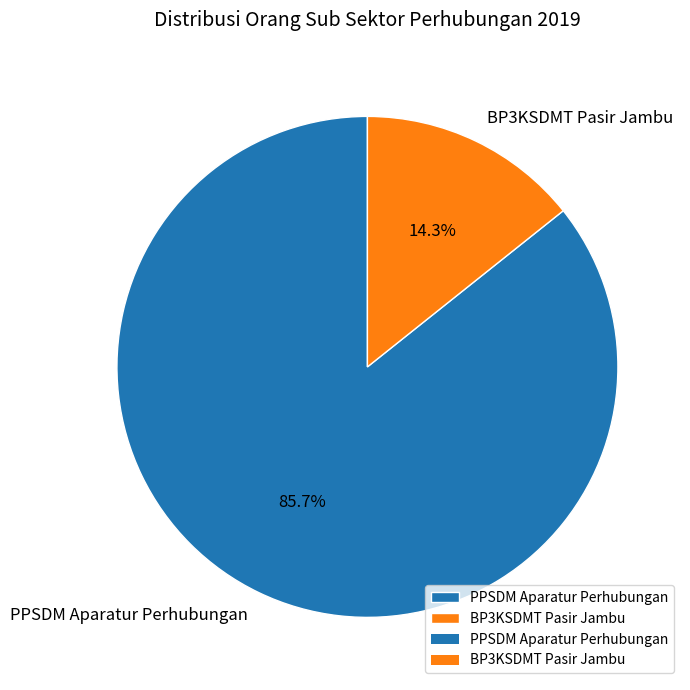

Between BP3KSDMT Pasir Jambu and PPSDM Aparatur Perhubungan, which is larger?

PPSDM Aparatur Perhubungan